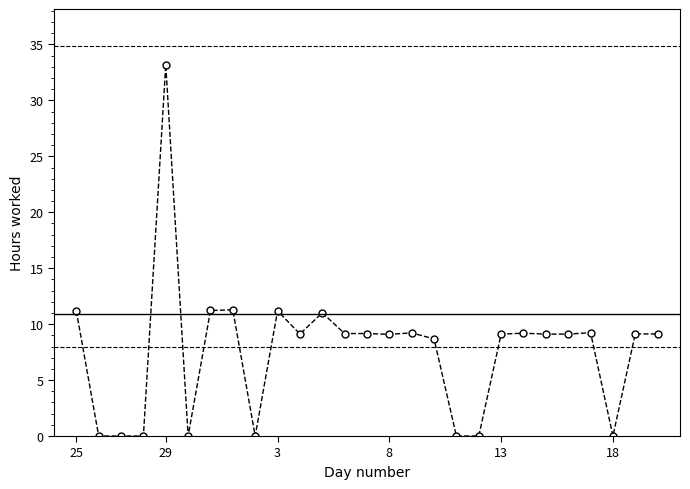

What is the sum of all values?

207.5